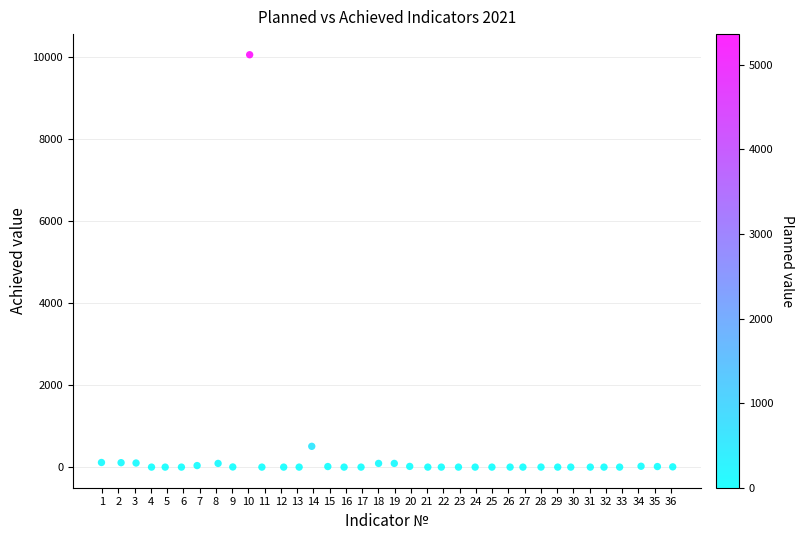

What is the range of Y values (max minus min)?

10064.0